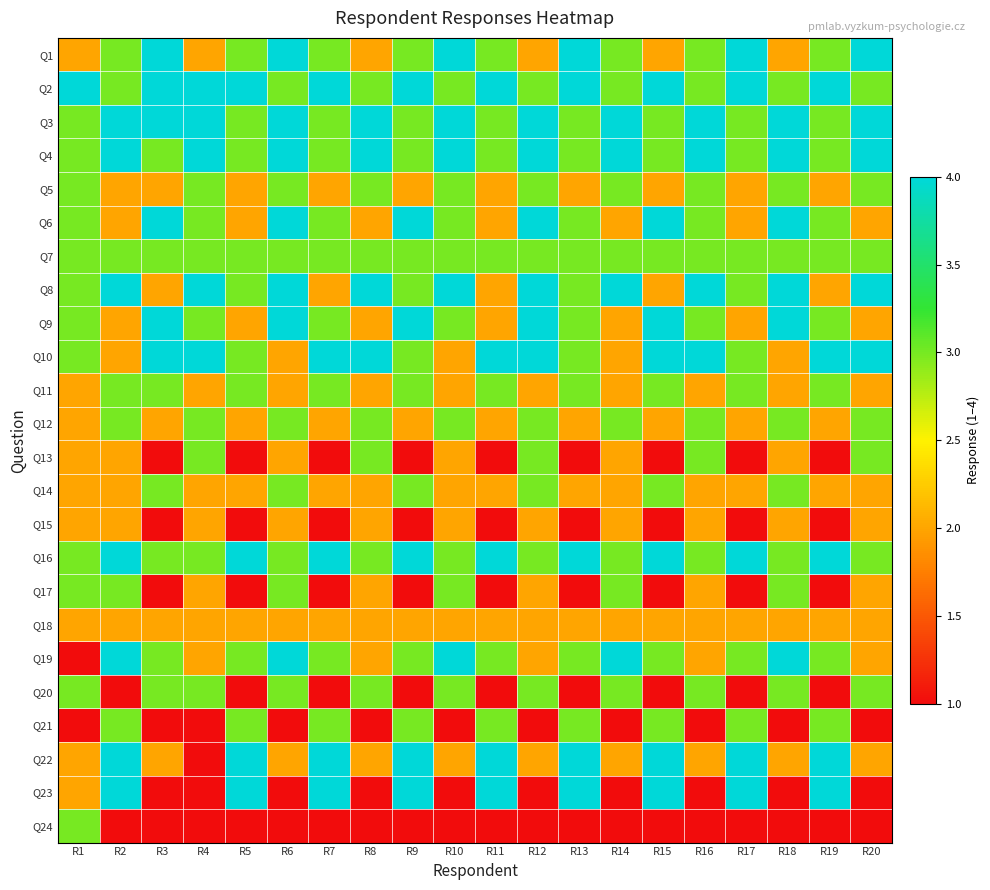

Count the number of categories in the chart.

20